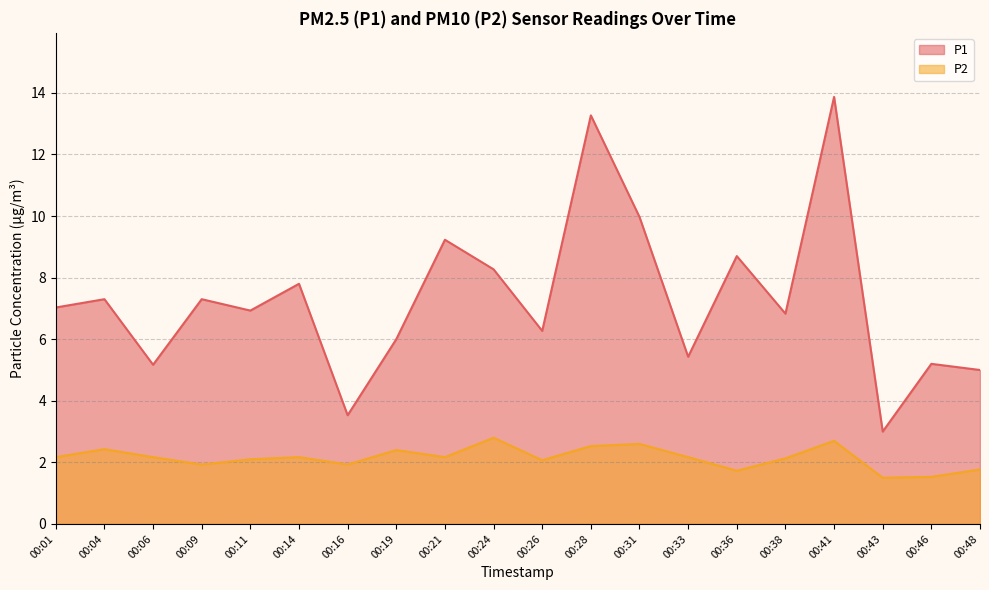

Is the value of P2 at 00:06 greater than the value of P1 at 00:48?

No